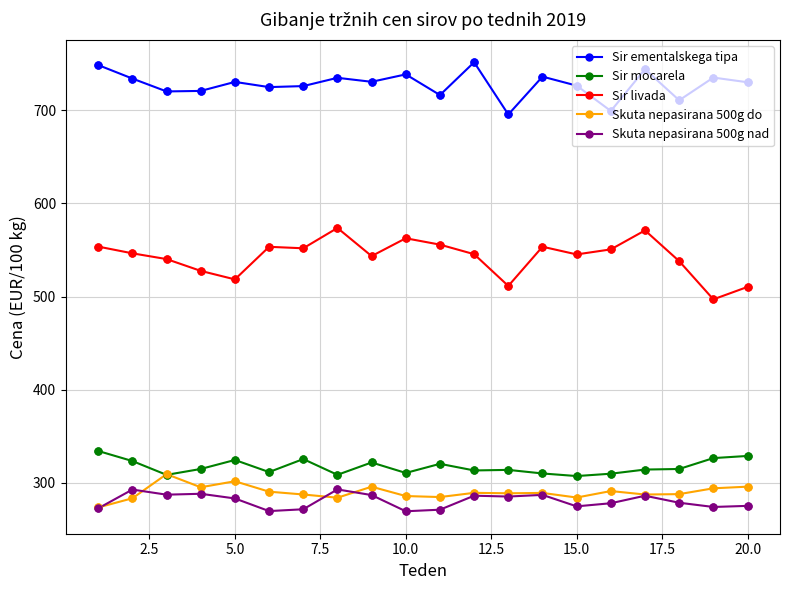

Which series has the widest spread of values?

Sir livada